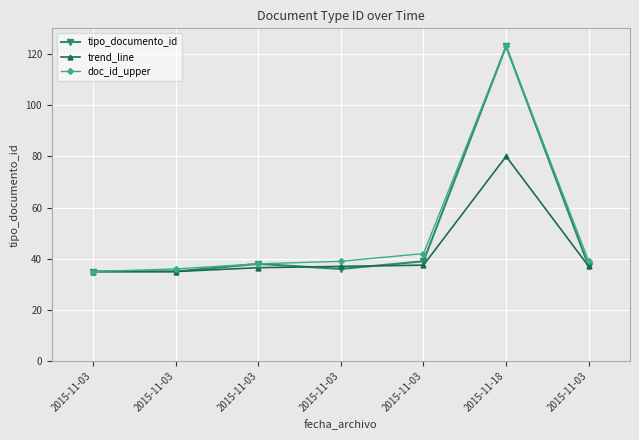

Does the chart display data point markers on the line(s)?

Yes